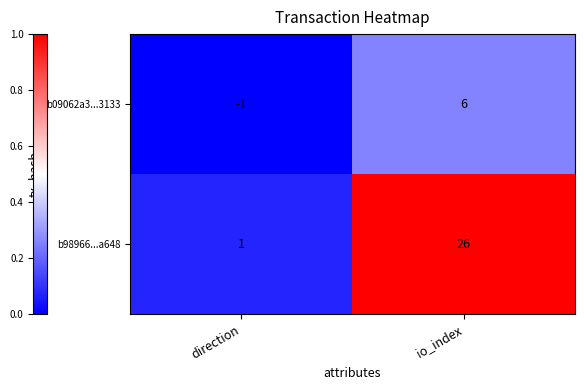

Which series changed the most between direction and io_index?

b98966...a648